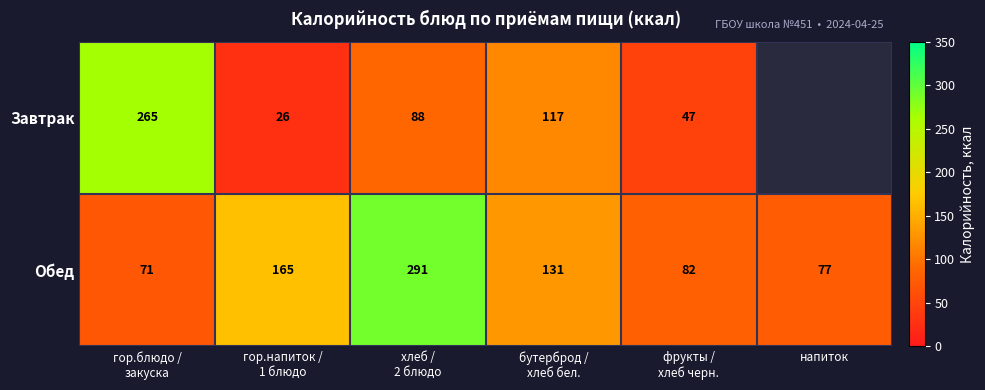

What is the total value across all series at гор.напиток /
1 блюдо?

191